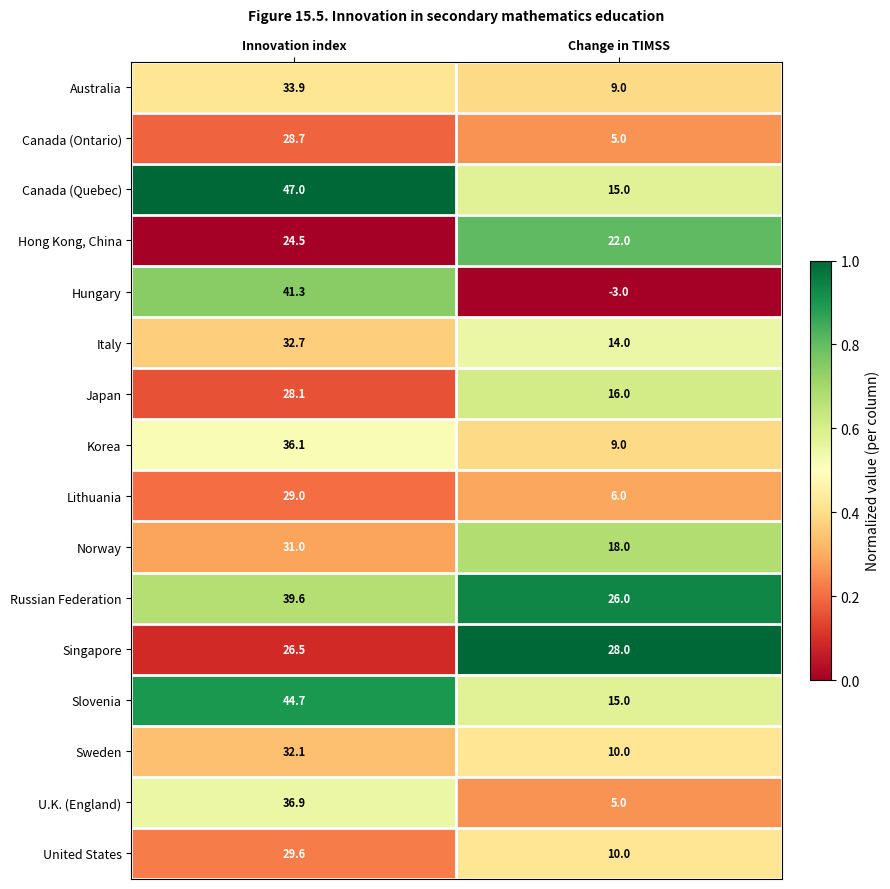

What is the difference between the maximum and minimum values in the Canada (Ontario) series?

23.7